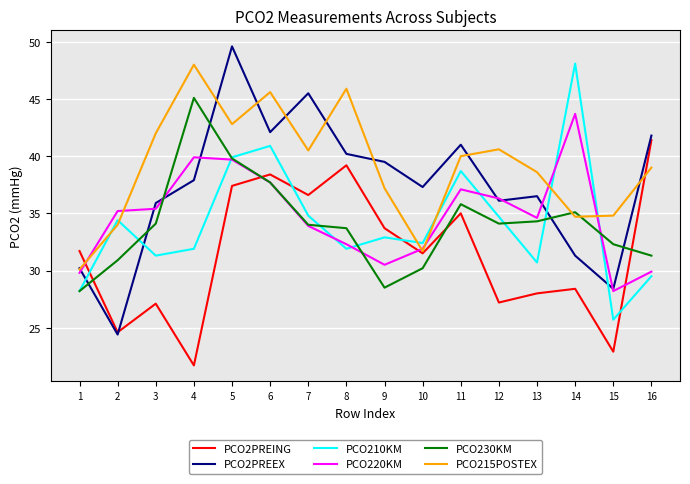

At which label is PCO215POSTEX closest to 39?

16